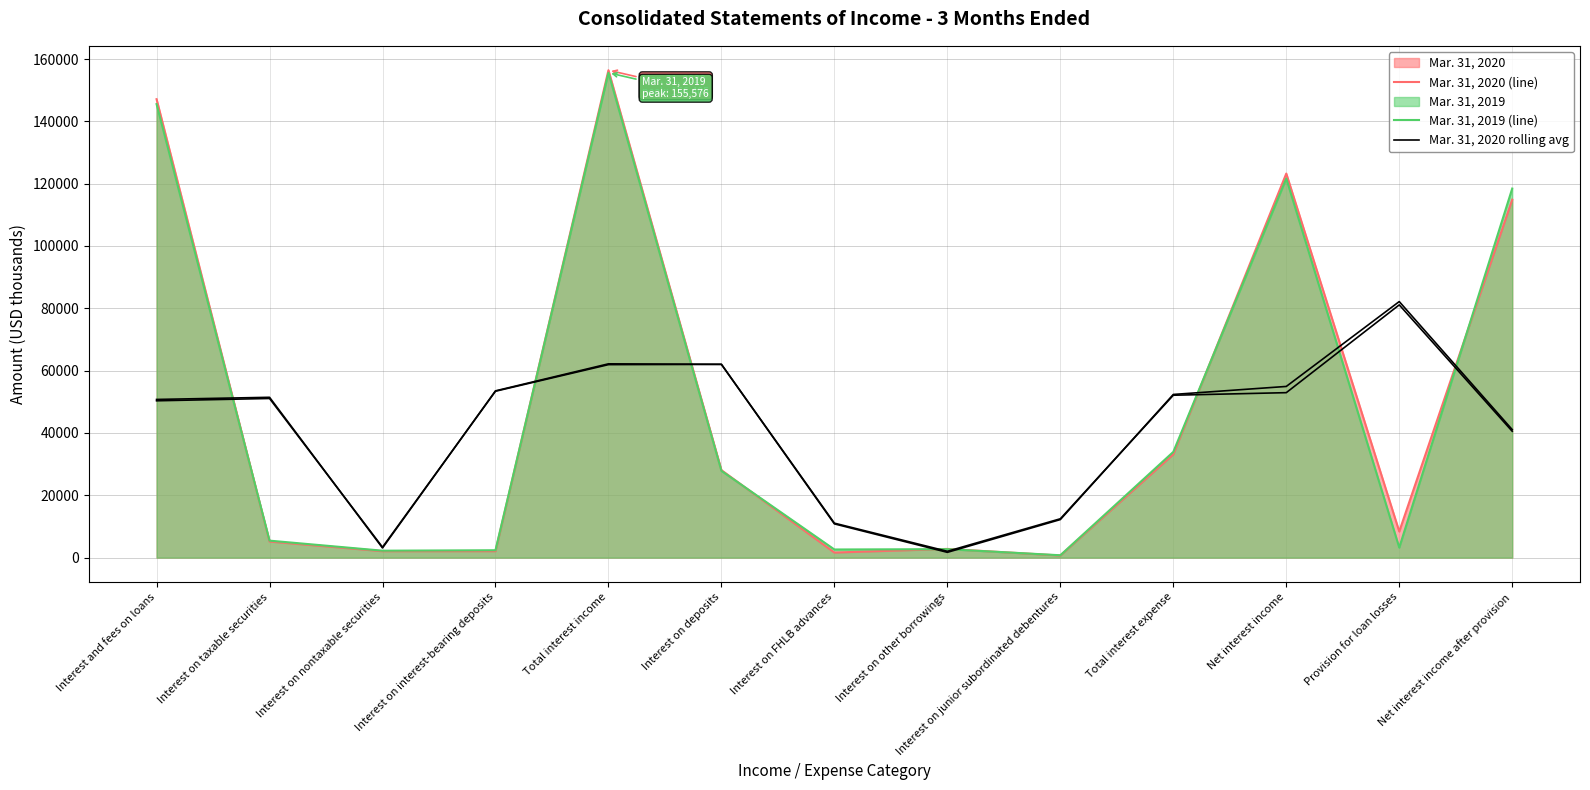

True or false: Mar. 31, 2019 (line) has more than 0 interior local peaks.

True